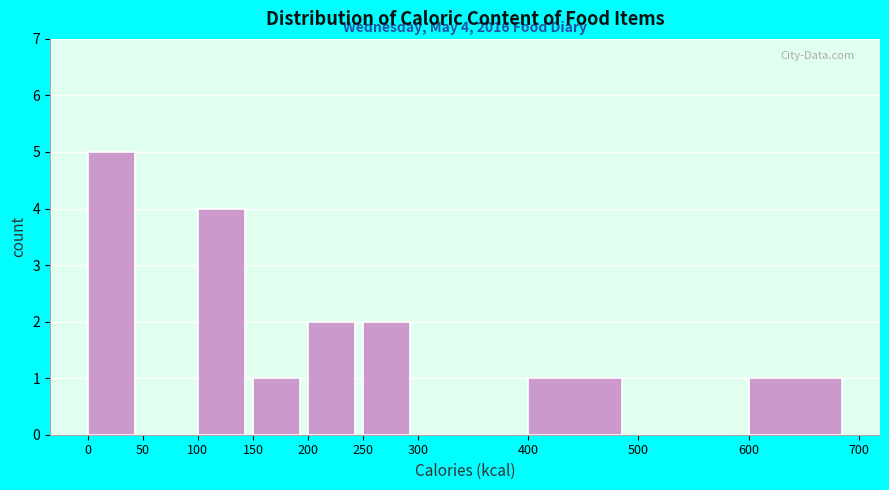

Which range on the x-axis has the tallest bar?

0 to 50